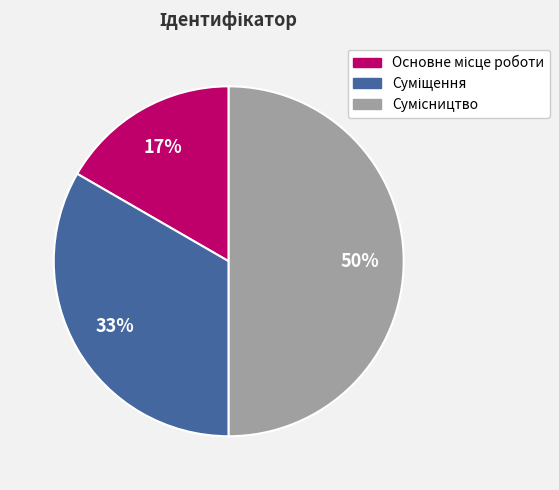

To the nearest percent, what is the average slice percentage?

33%